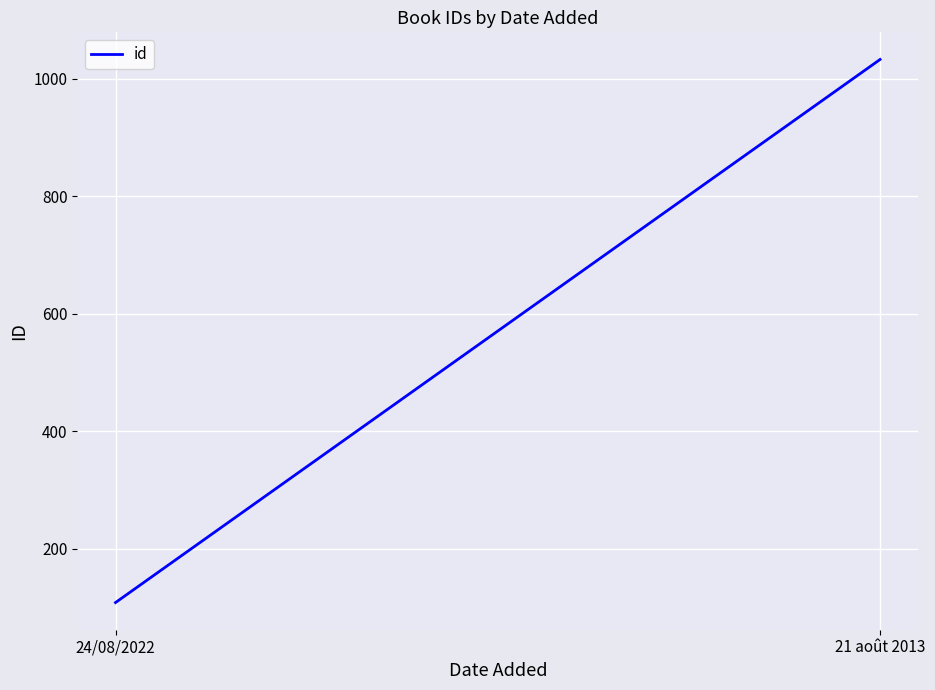

What is the average value?

570